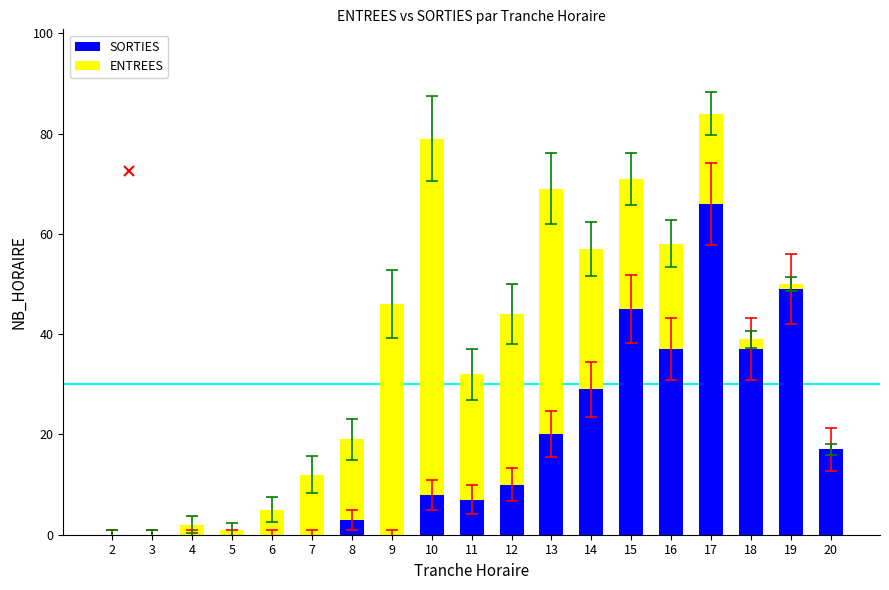

Count the number of categories in the chart.

19